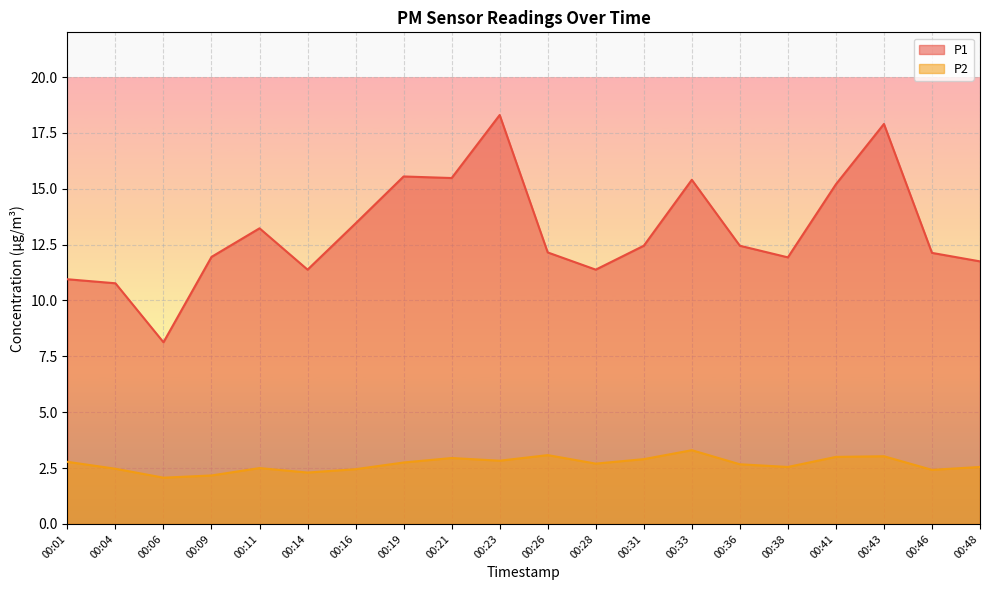

Between 00:48 and 00:38, which is larger?

00:38